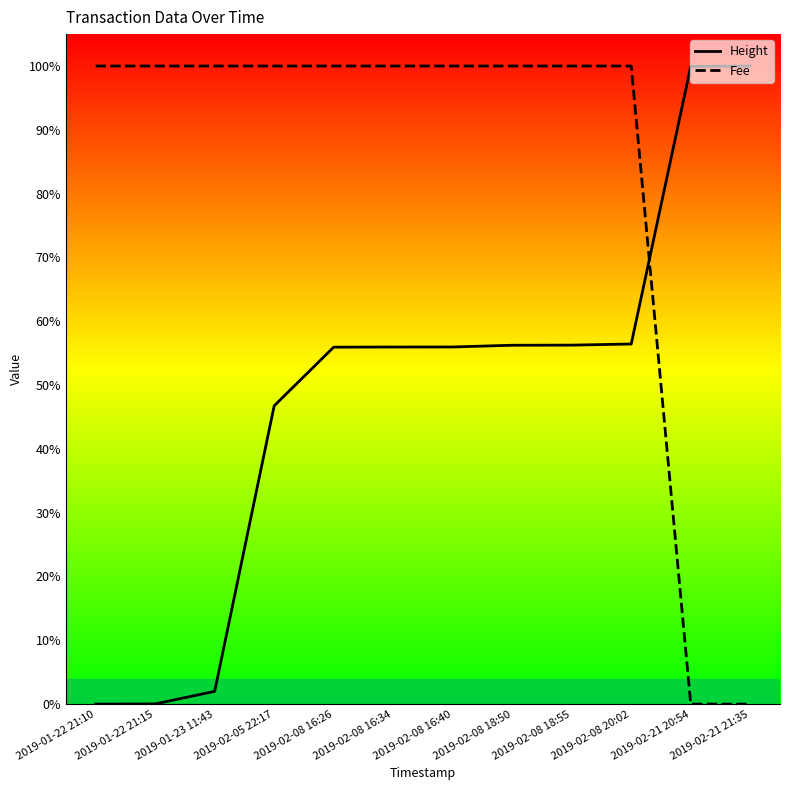

Count the number of categories in the chart.

12